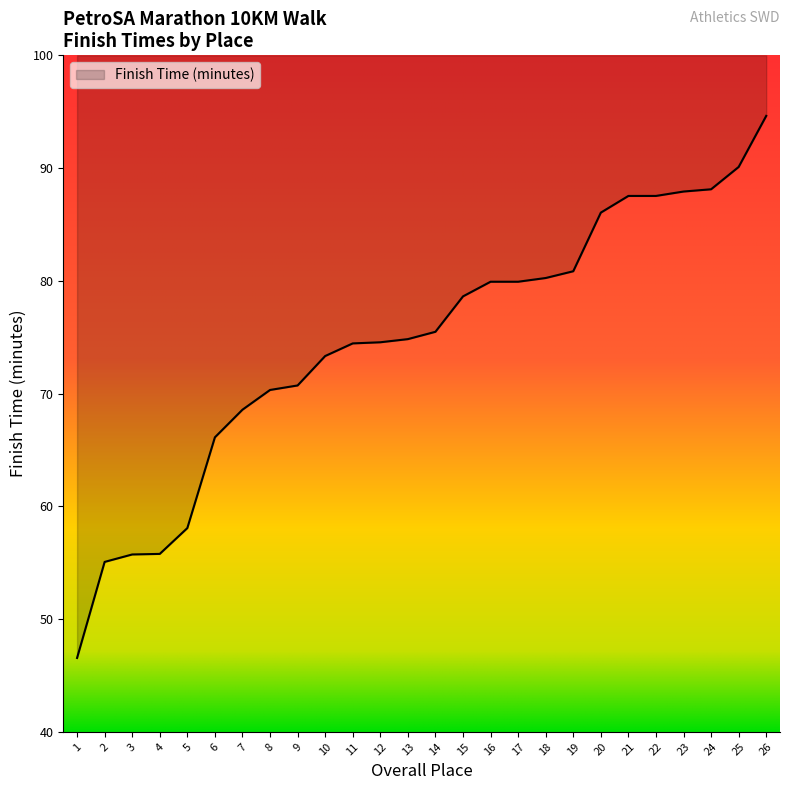

At which label does the data first exceed 75?

14